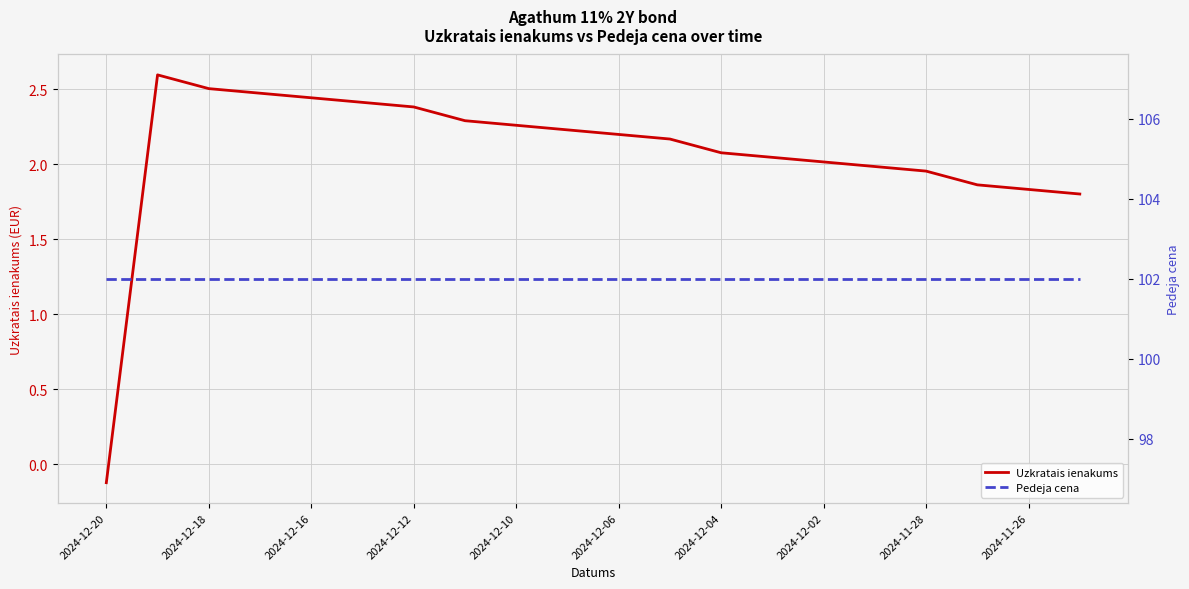

What is the value of the Uzkratais ienakums point at the 14th from the left?

2.0